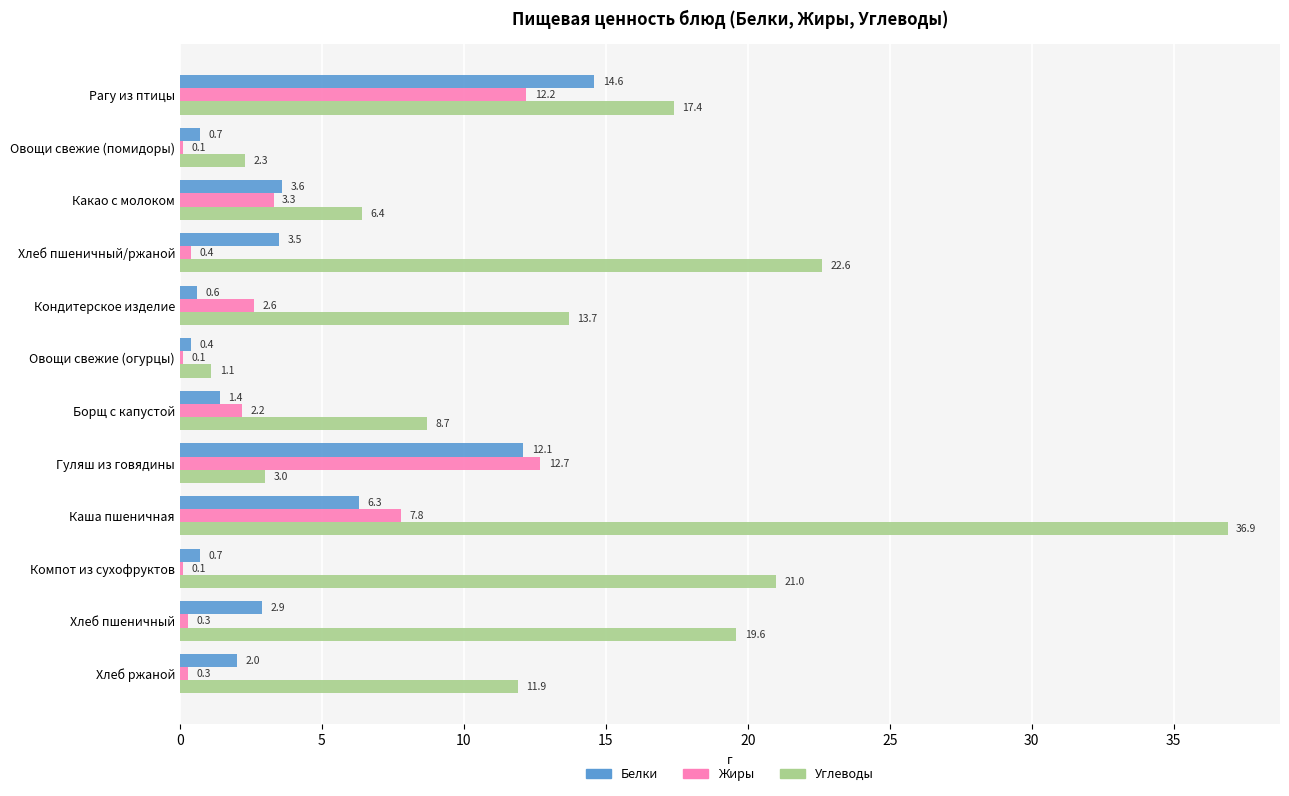

At which label is Углеводы closest to 19?

Хлеб пшеничный